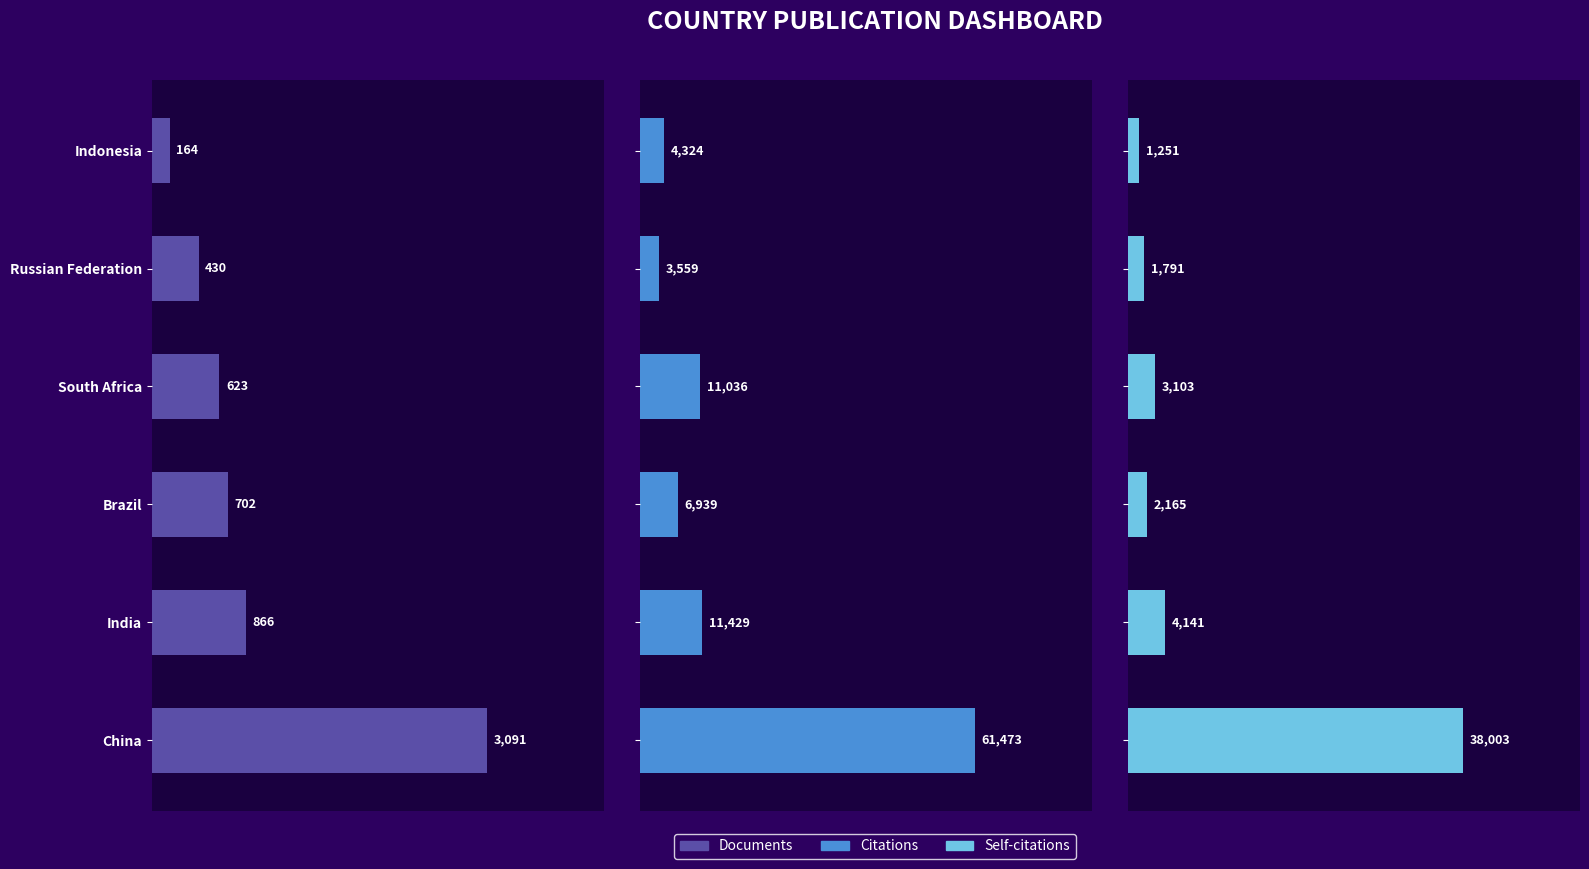

How many bars are there in total?

18